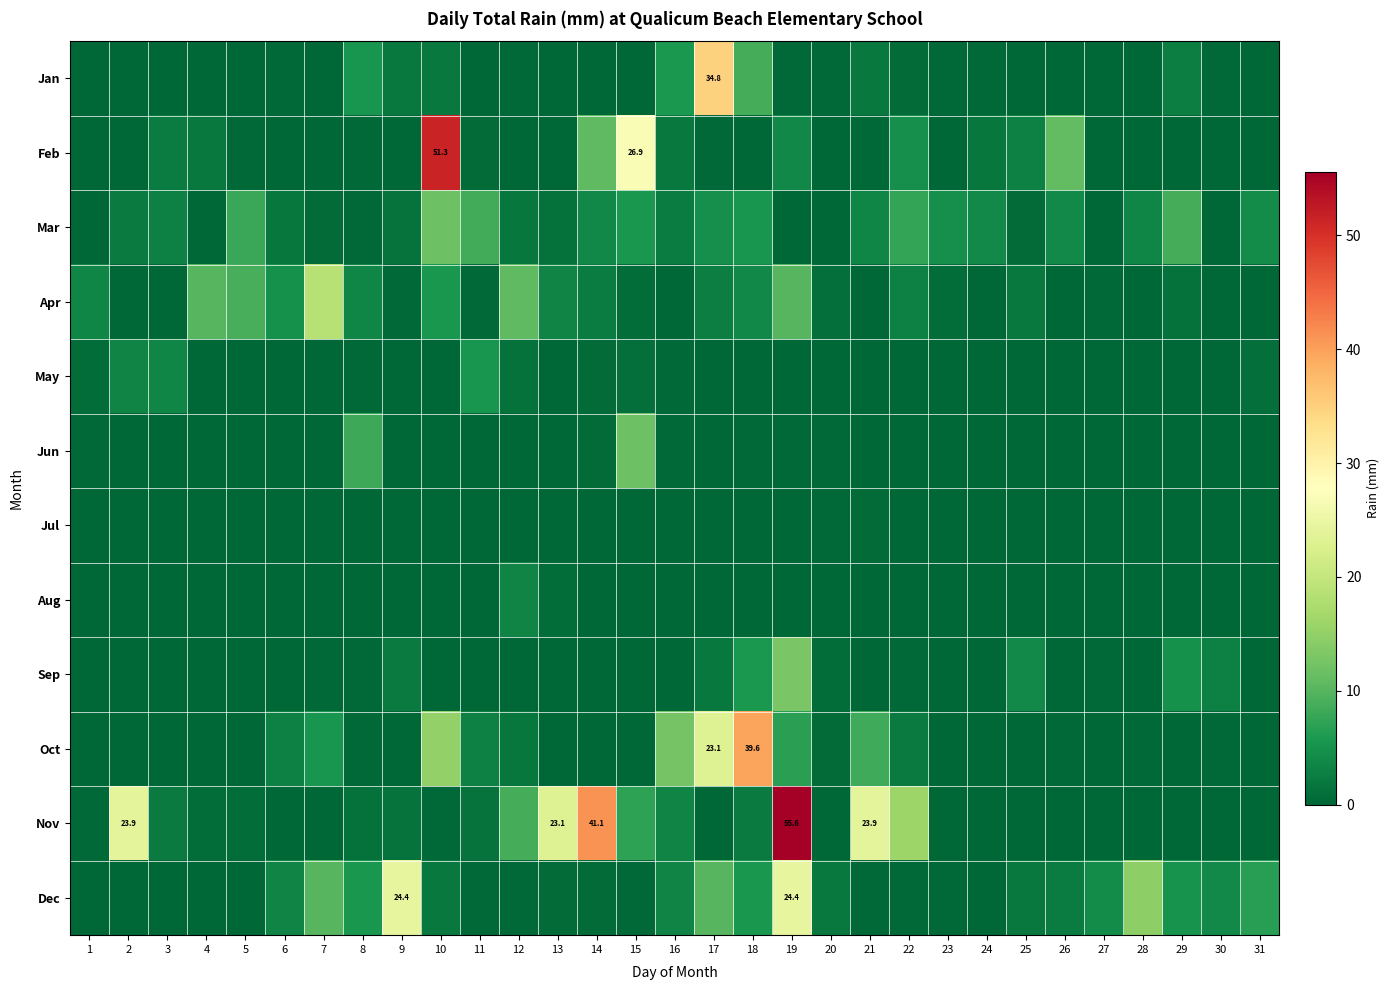

What is the sum of all Sep values?

36.7